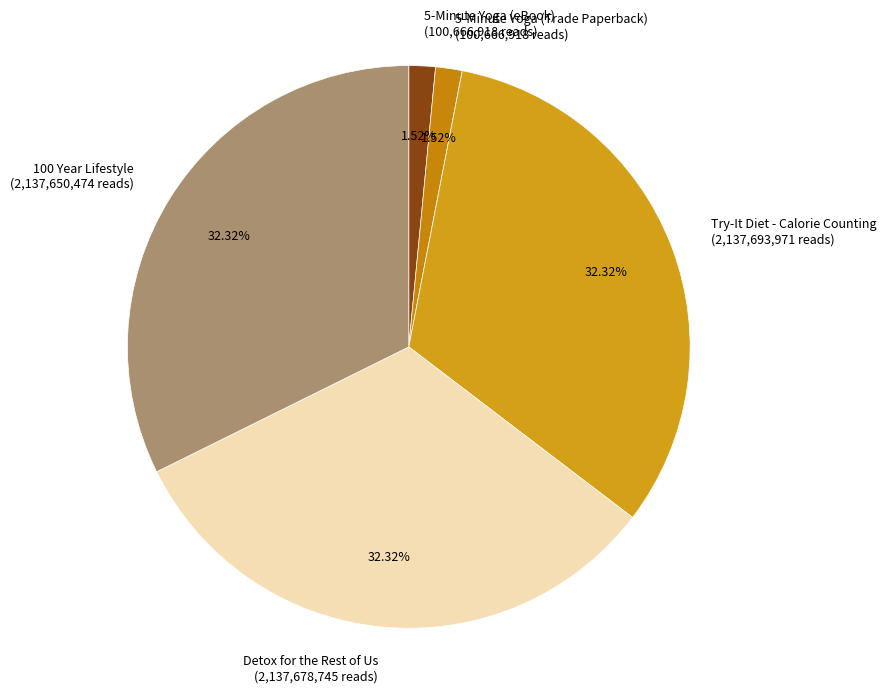

Is there any slice that represents more than half of the pie?

No